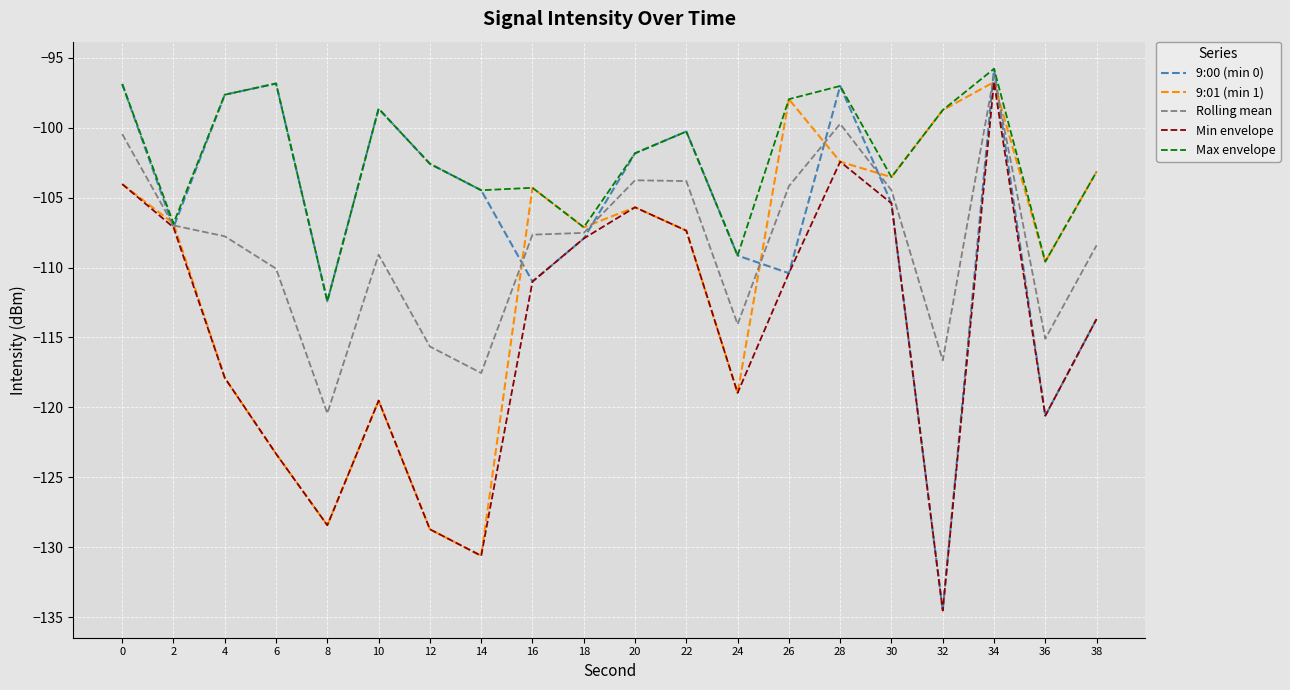

True or false: Rolling mean has a value of -24.8 at 4.

False